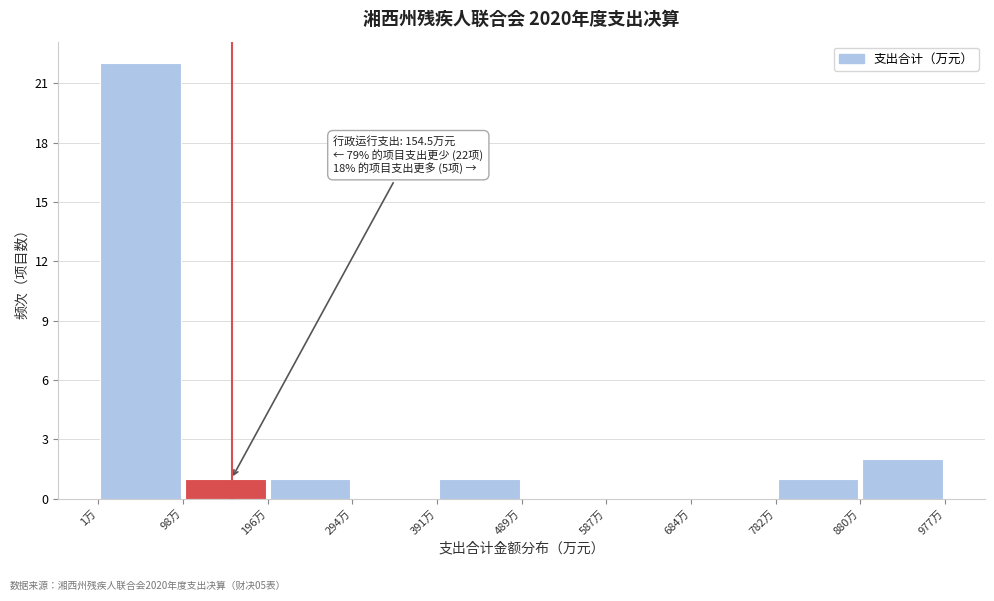

Over which range of the x-axis is the bar tallest?

0 to 100